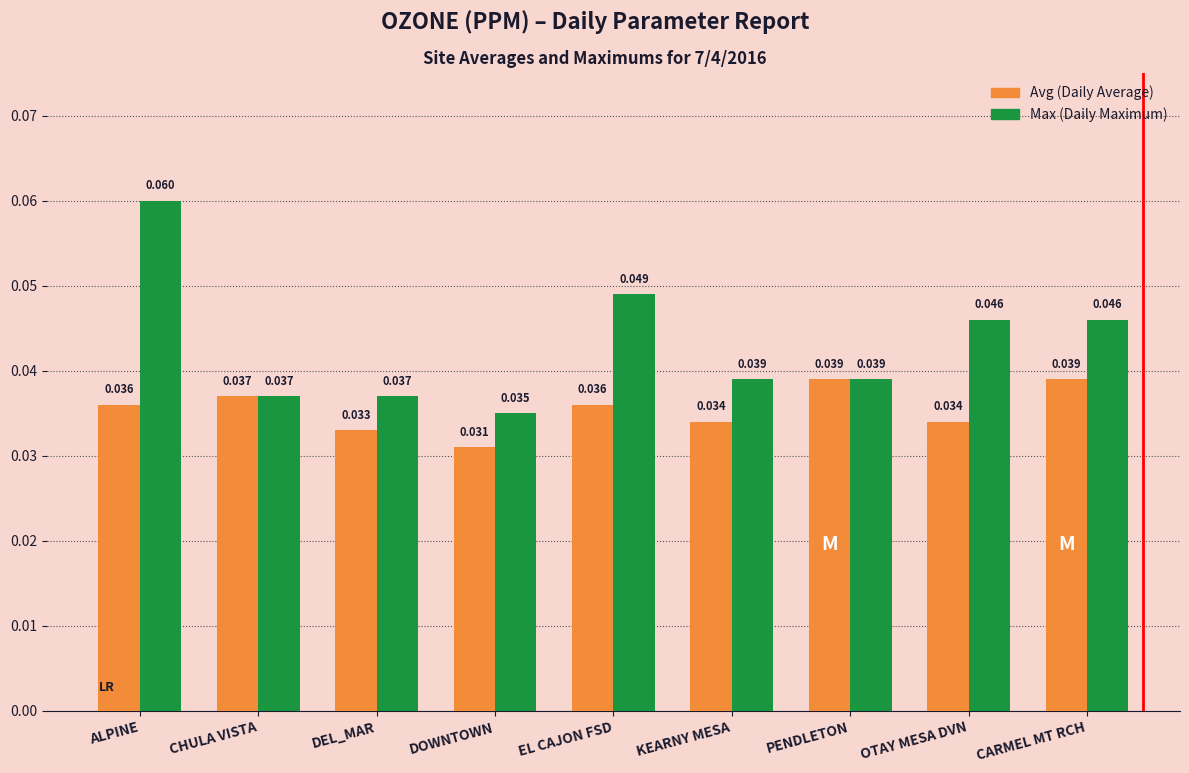

At which category is the sum across all series the highest?

ALPINE